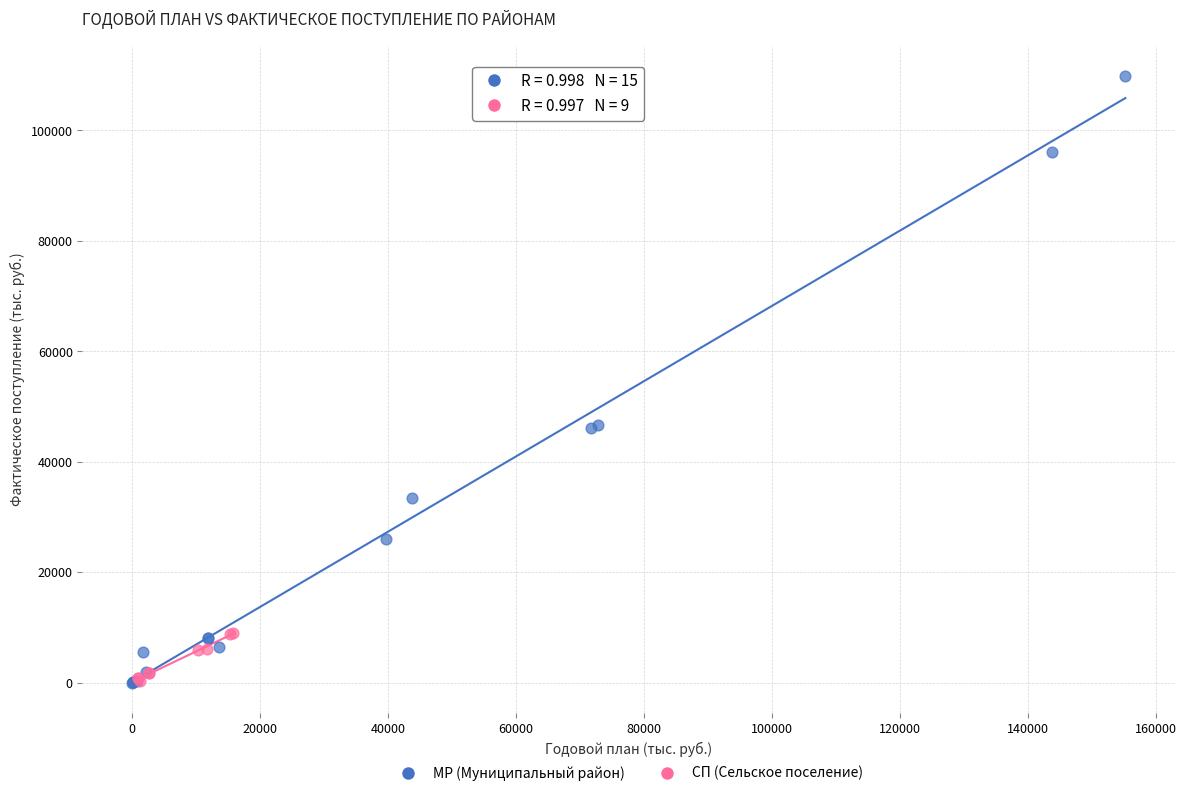

Which series reaches the maximum Y coordinate?

МР (Муниципальный район)